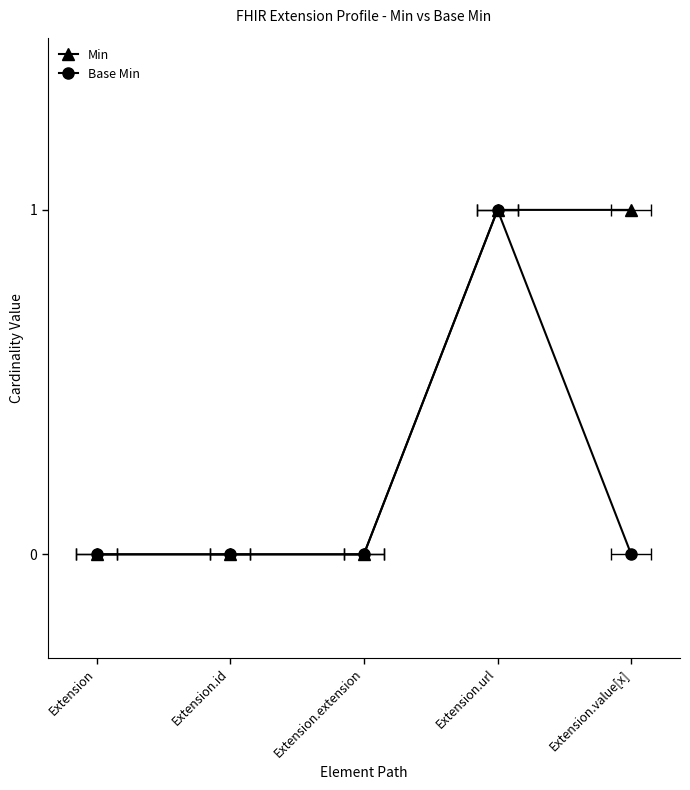

Which series changed the most between Extension.id and Extension.extension?

Min